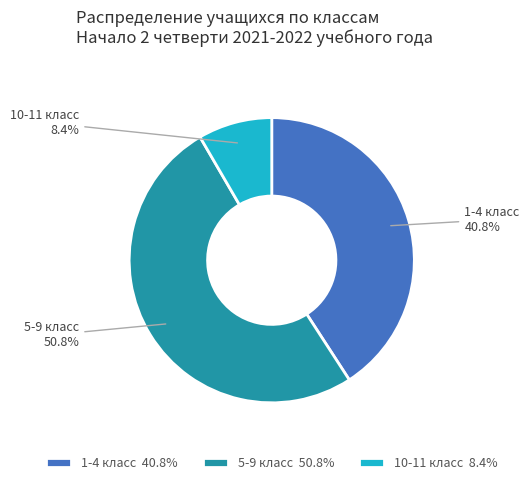

To the nearest percent, what is the difference between the 1-4 класс and 5-9 класс slice percentages?

10%